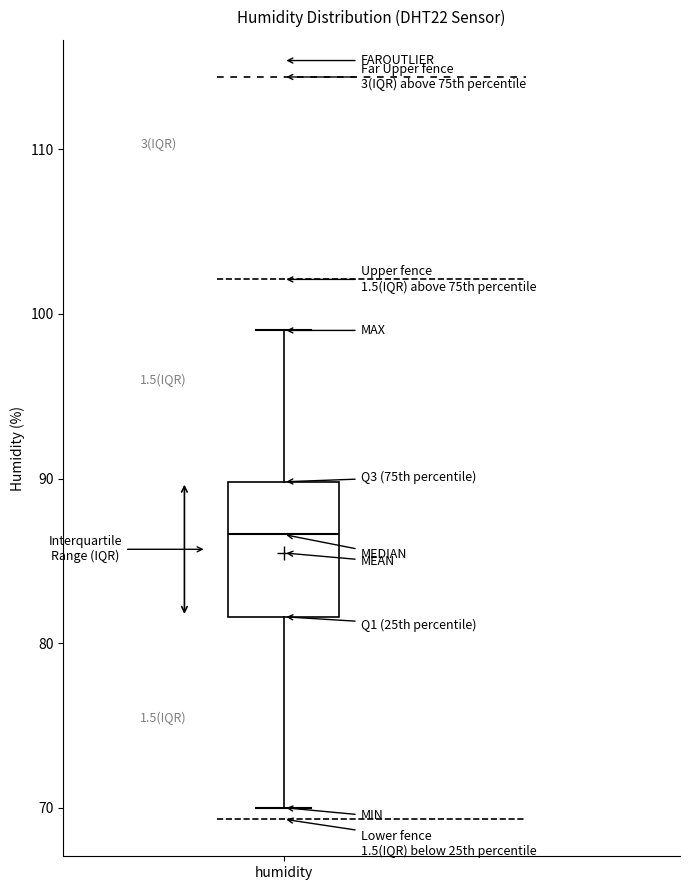

Transcribe this box plot: give where the median line is, the range the box spans, and where the two whiskers end, as read against the y-axis. The values are not printed on the chart, so give them approximately, as read against the axis.

median 87, box 82 to 90, whiskers 70 to 99